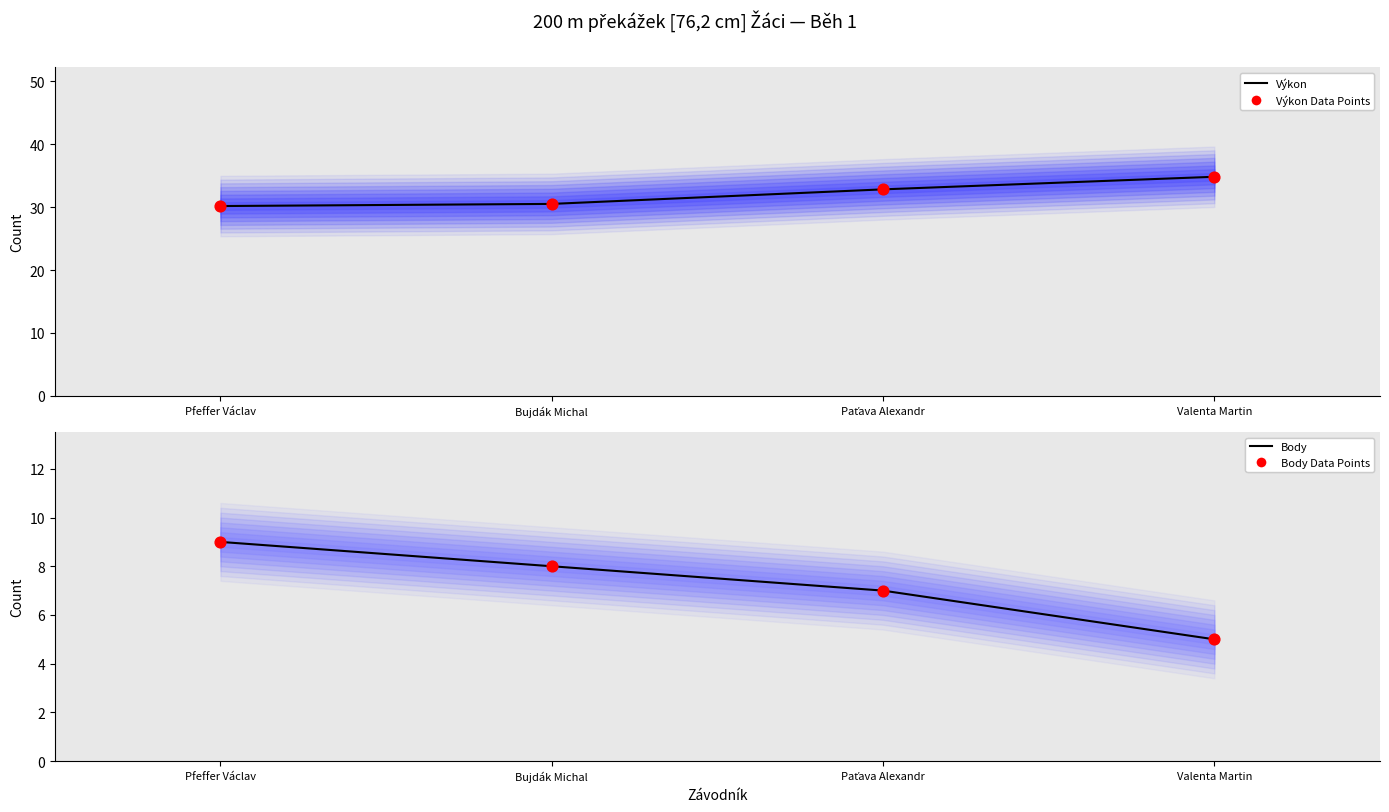

Which series contains the highest Y value?

Výkon (line)